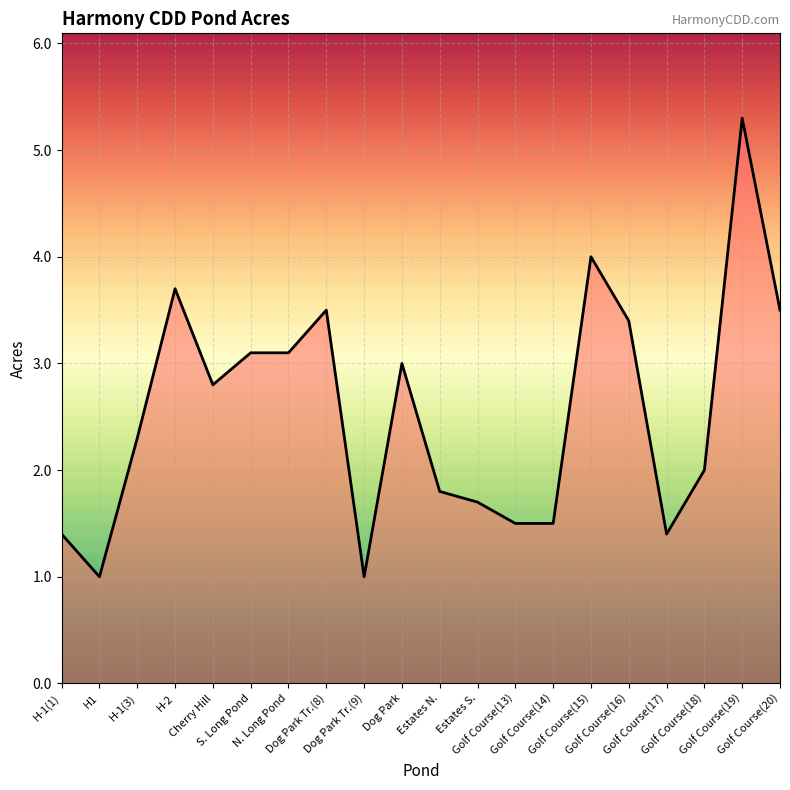

What is the sum of the values at H-1(3) and Dog Park Tr.(9)?

3.3